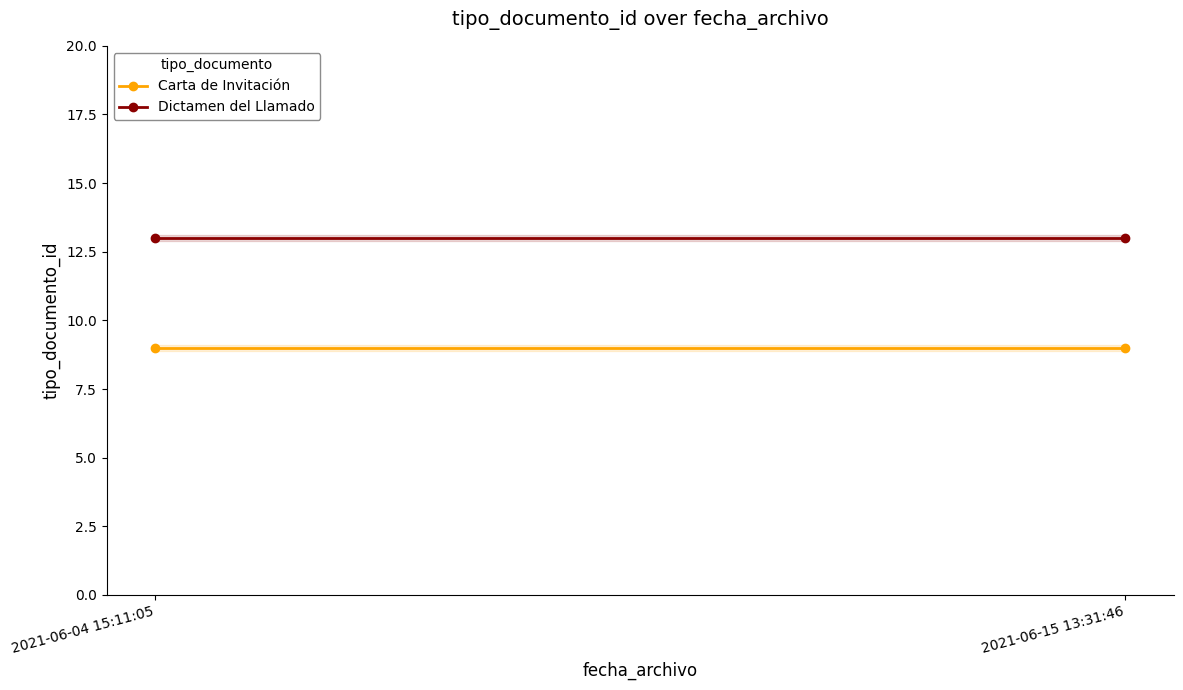

Rank the series by their average value, from lowest to highest.

Carta de Invitación, Dictamen del Llamado